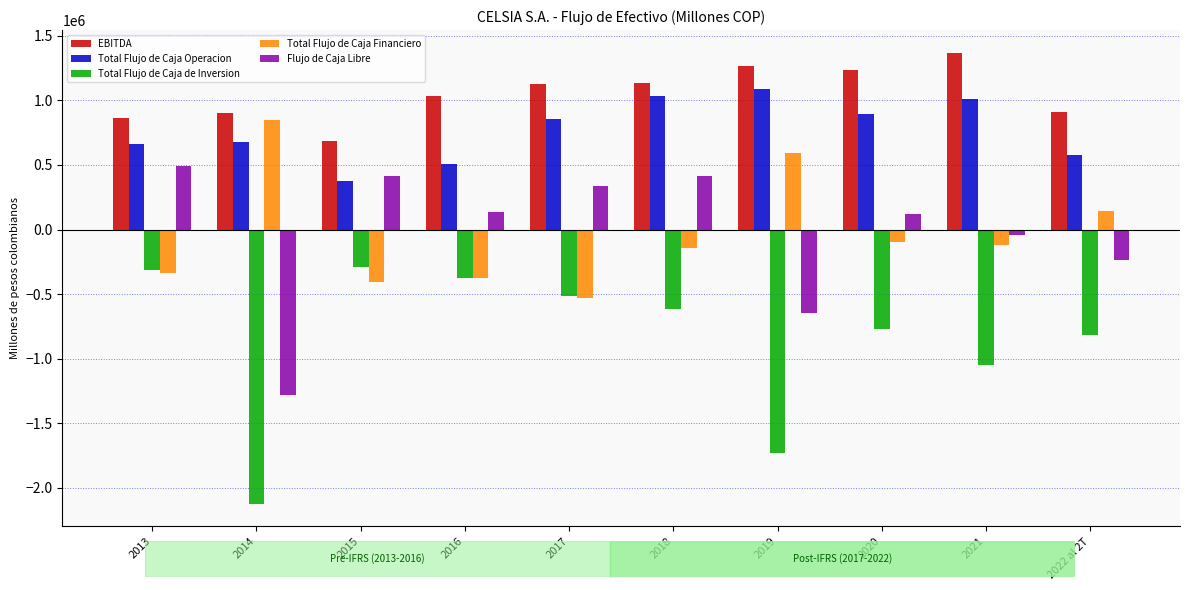

What is the spread (max minus min) of values at 2019?

2995239.0